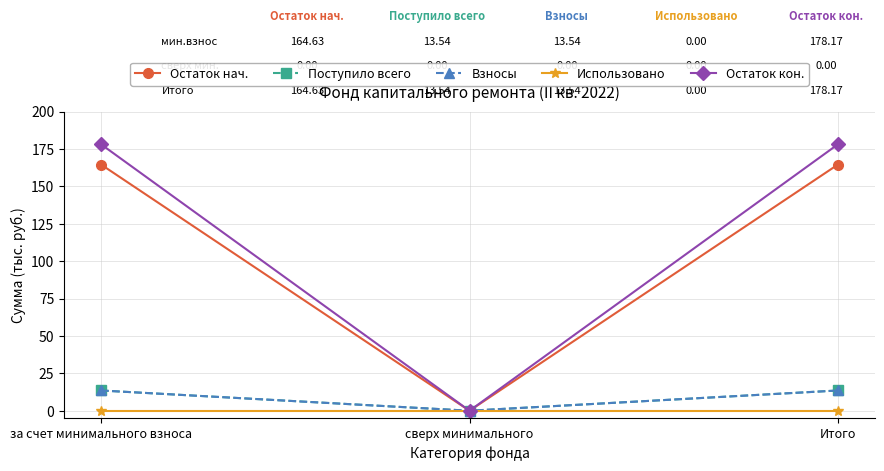

Is it true that Остаток кон. equals 178.2 at Итого?

True